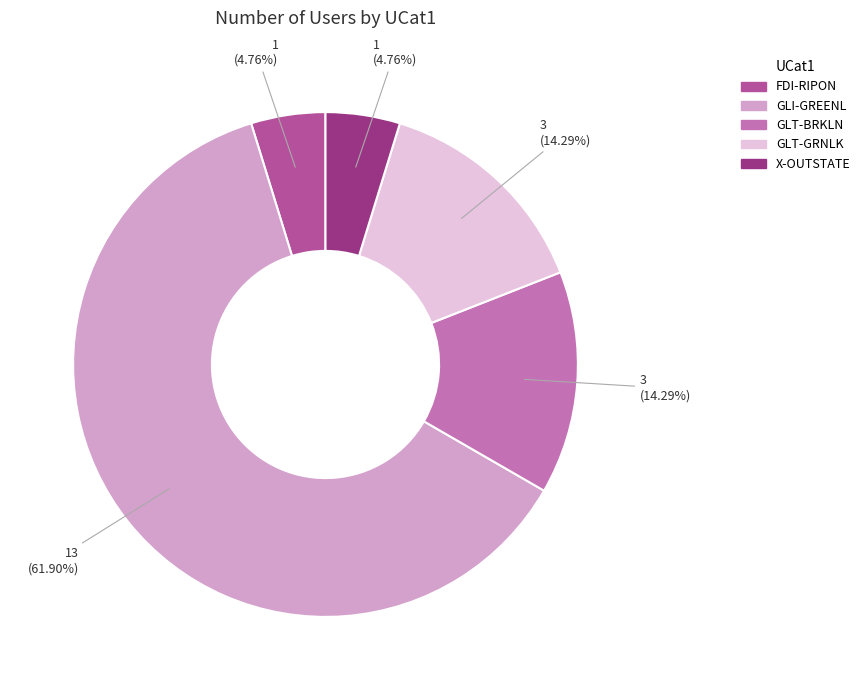

To the nearest percent, what is the combined percentage of X-OUTSTATE and FDI-RIPON?

10%